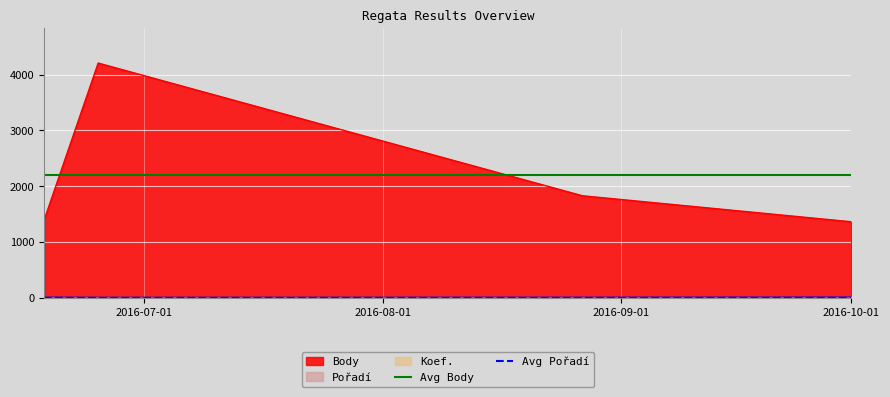

What is the average value of the Avg Pořadí series?

3.0